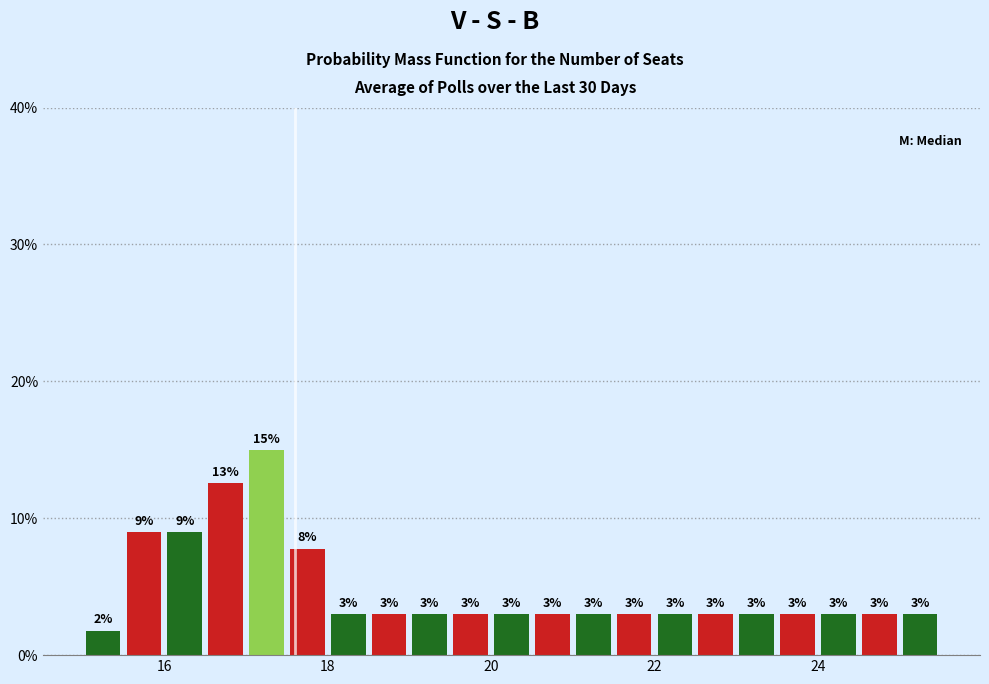

Around what value on the x-axis is the tallest bar? Give the approximate position of its centre, as read against the axis.

17.2